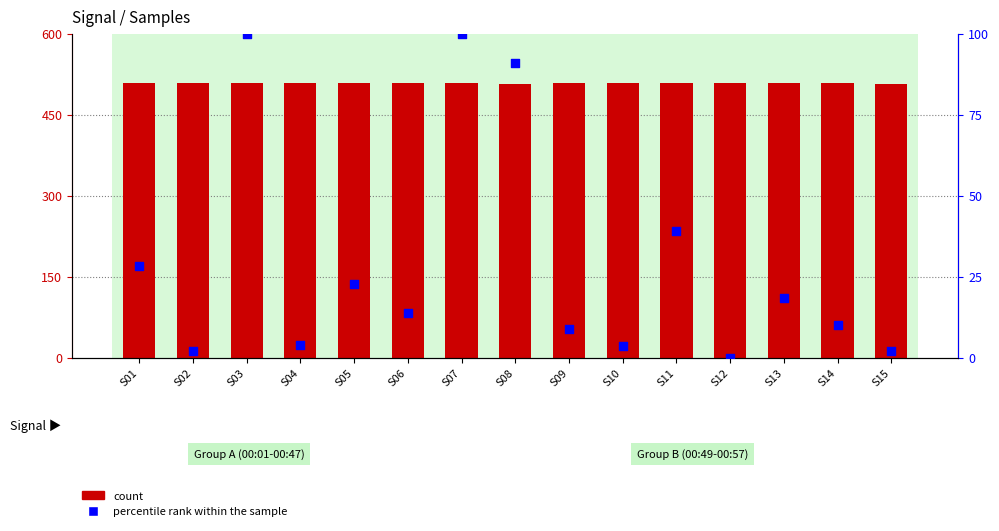

At how many categories does at least one series exceed 395?

15